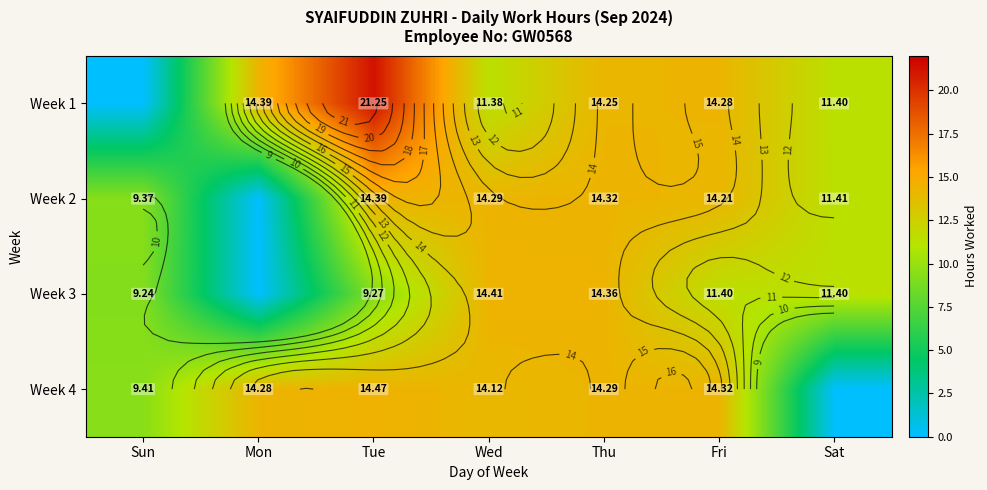

Which category has the lowest value in the Week 2 series?

Mon